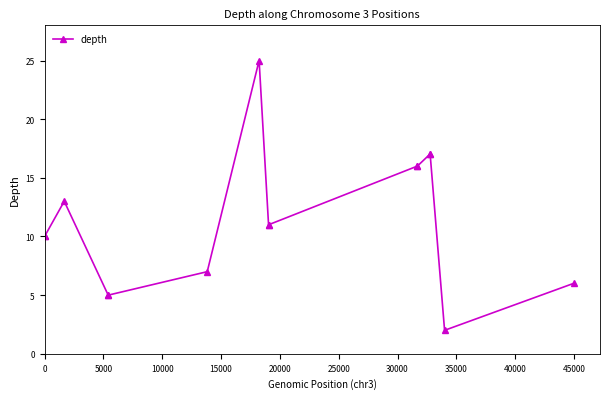

True or false: the data has more than 1 interior local peaks.

True